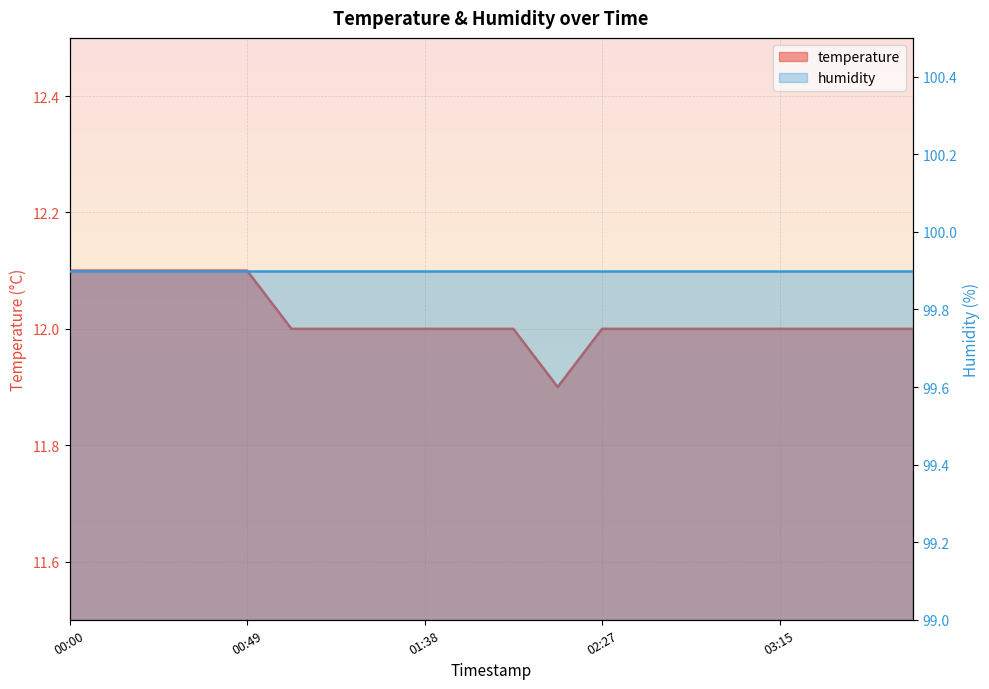

What is the maximum value shown in the chart?

12.1